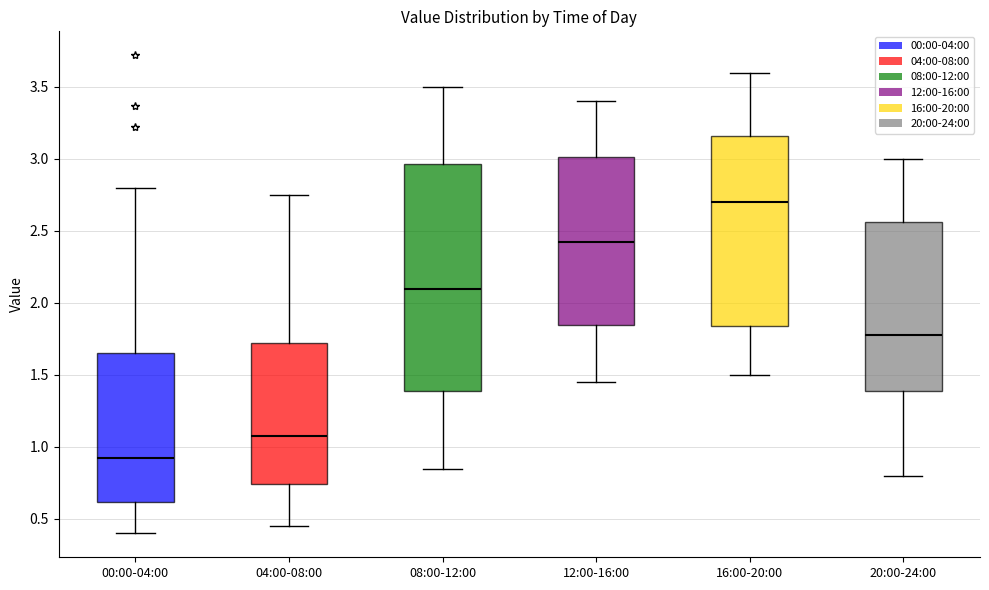

Reading left to right, read every box against the y-axis: the position of its median line, the range the box covers, and the ends of its whiskers. The values are not printed on the chart, so give them approximately, as read against the axis.

00:00-04:00: median 0.95, box 0.60 to 1.65, whiskers 0.40 to 2.80
04:00-08:00: median 1.10, box 0.75 to 1.75, whiskers 0.45 to 2.75
08:00-12:00: median 2.10, box 1.40 to 2.95, whiskers 0.85 to 3.50
12:00-16:00: median 2.45, box 1.85 to 3.00, whiskers 1.45 to 3.40
16:00-20:00: median 2.70, box 1.85 to 3.15, whiskers 1.50 to 3.60
20:00-24:00: median 1.80, box 1.40 to 2.55, whiskers 0.80 to 3.00